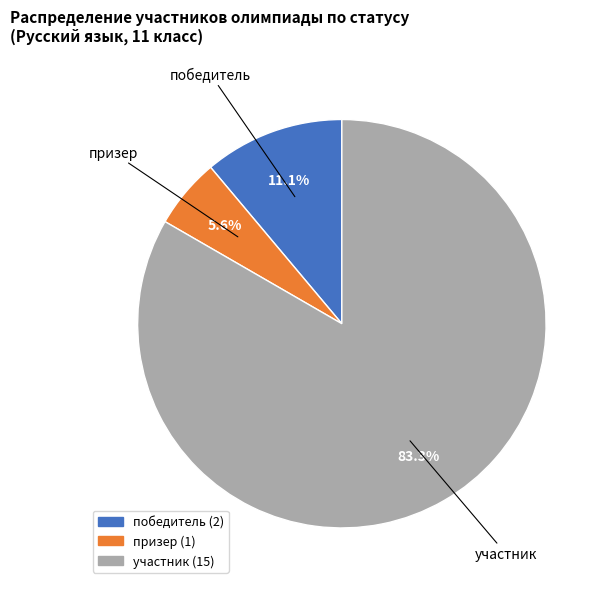

Which category accounts for the majority?

участник